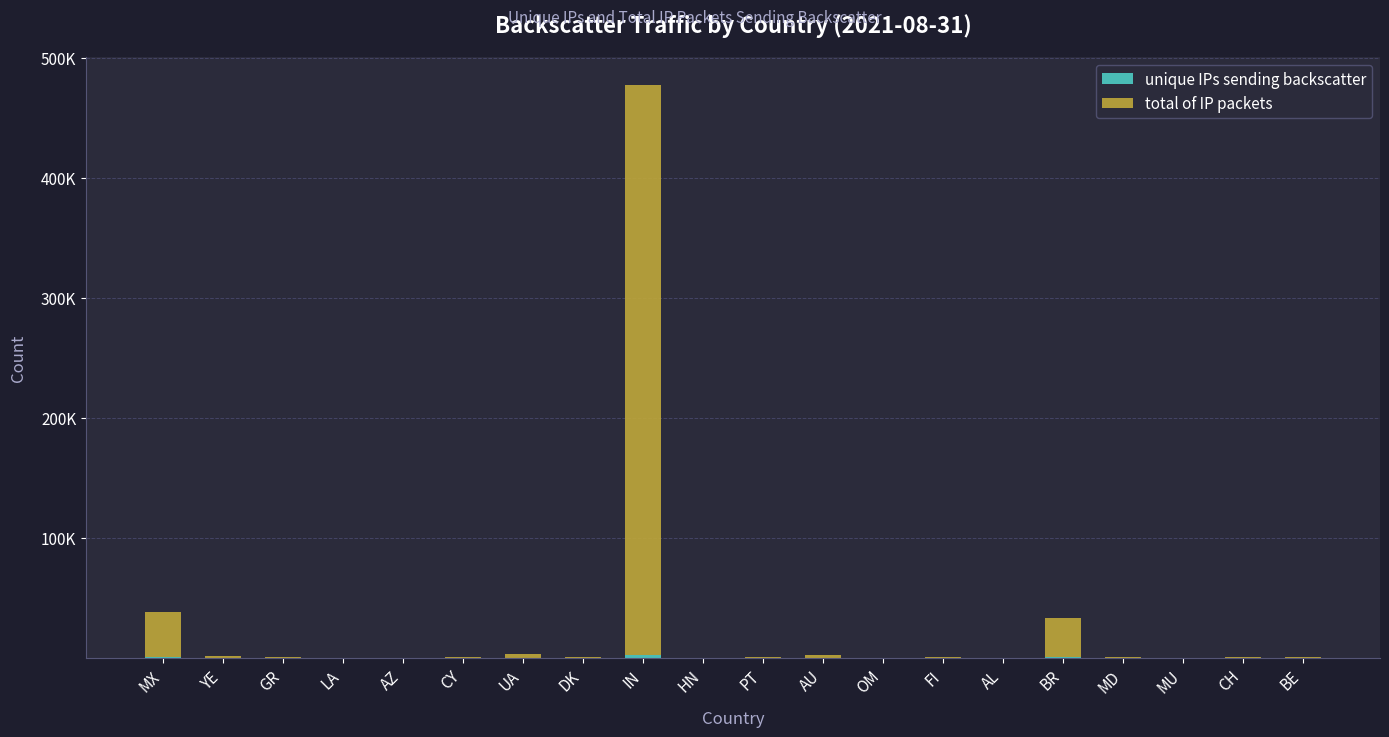

Does the chart contain stacked bars?

Yes